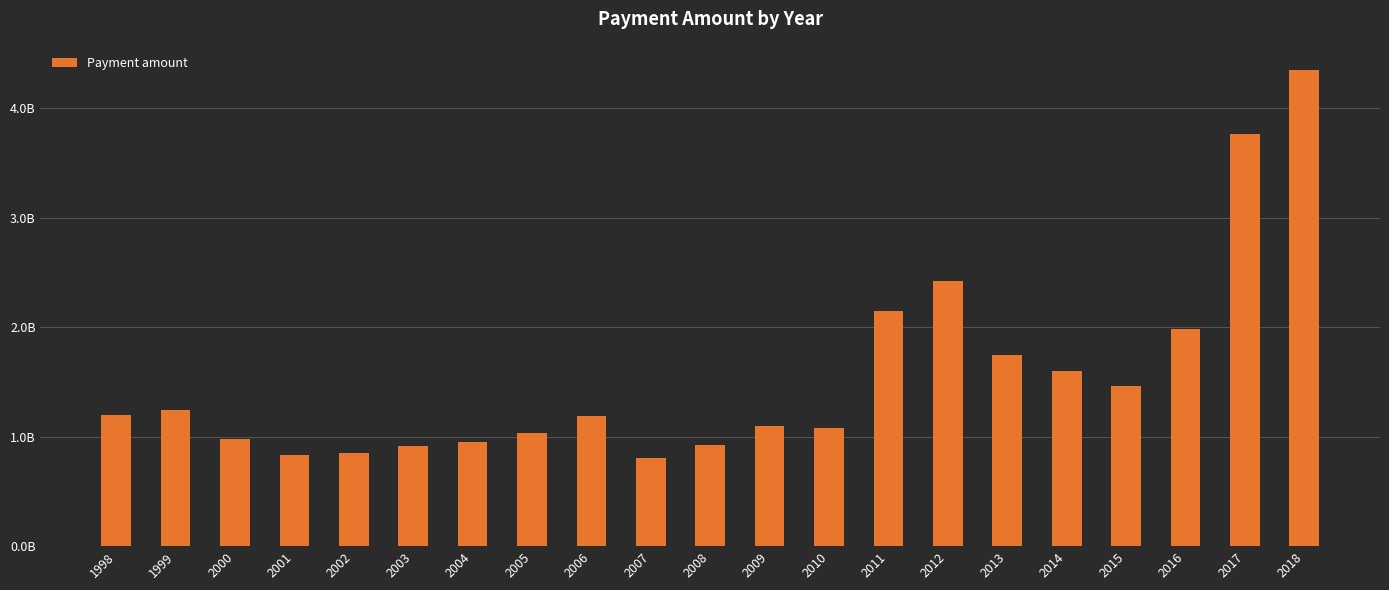

Does the chart contain any negative values?

No